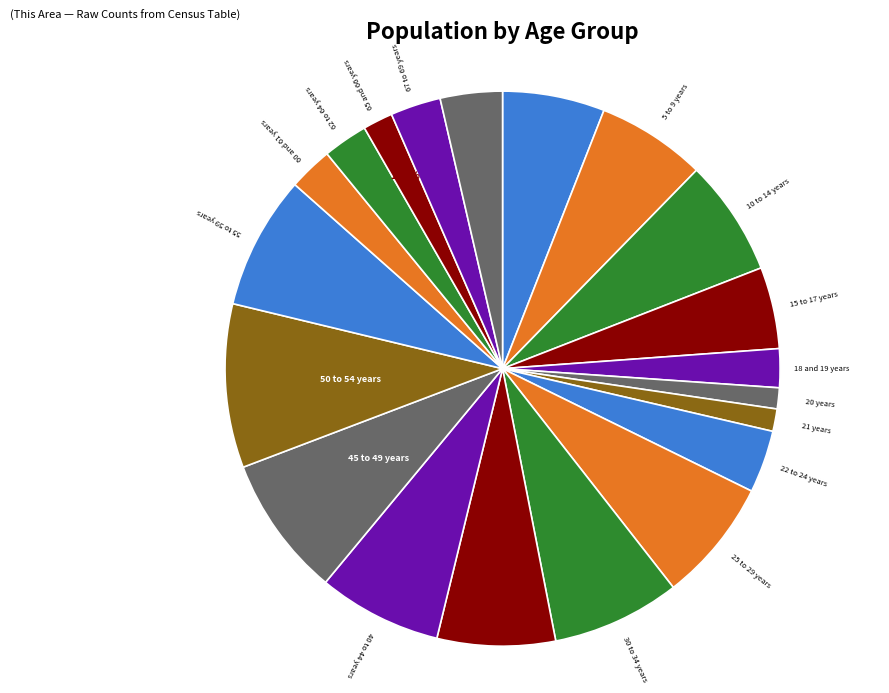

True or false: 62 to 64 years accounts for 9% of the total.

False